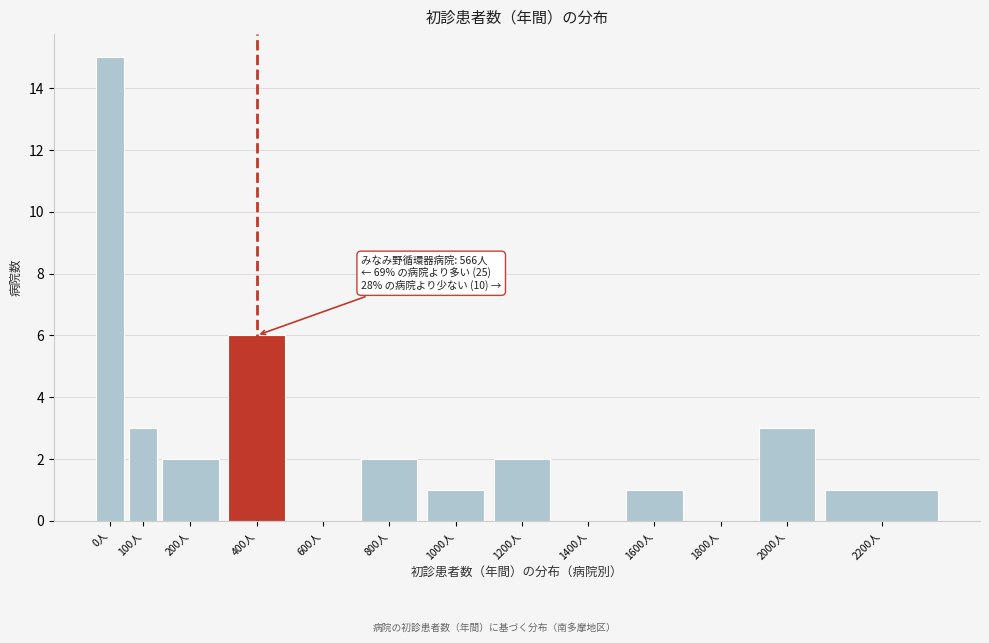

Reading right to left, extract all data points from this chart.

2200人=1	2000人=3	1800人=0	1600人=1	1400人=0	1200人=2	1000人=1	800人=2	600人=0	400人=6	200人=2	100人=3	0人=15